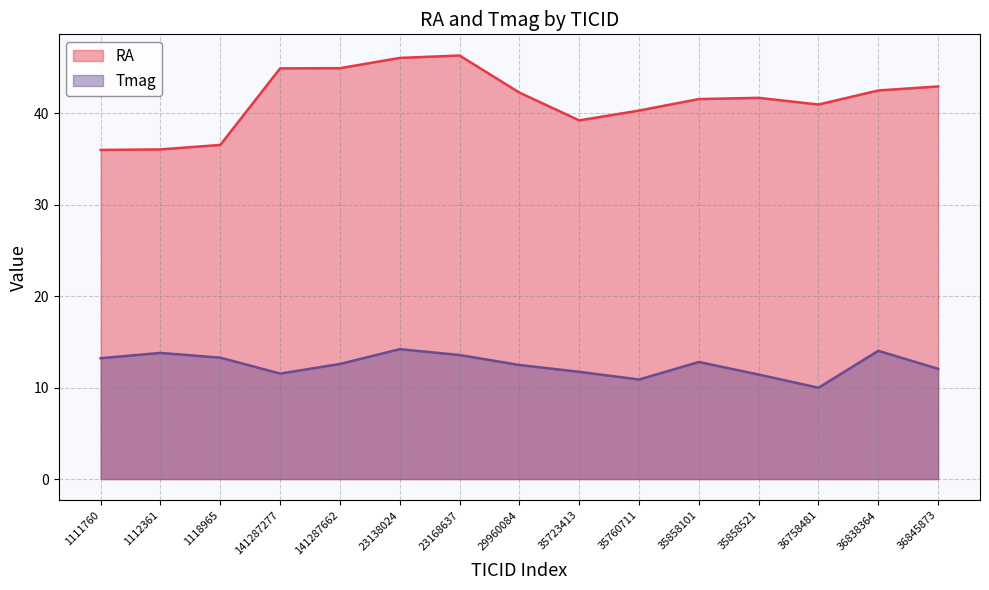

Does the chart have visible grid lines?

Yes